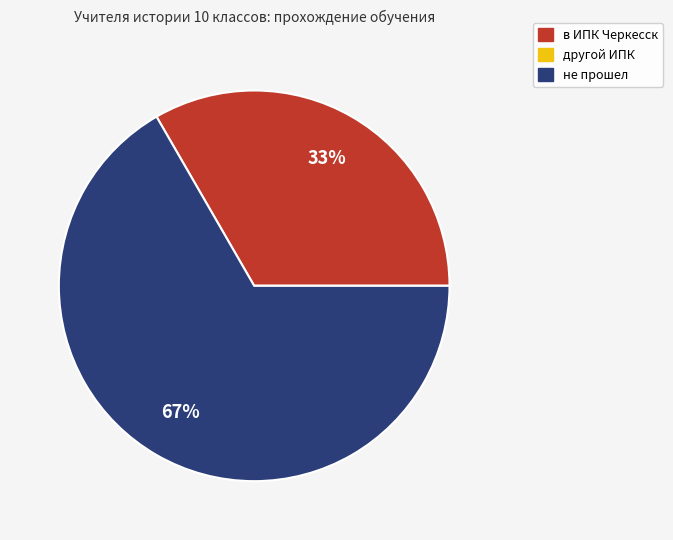

Which slice is the largest?

не прошел